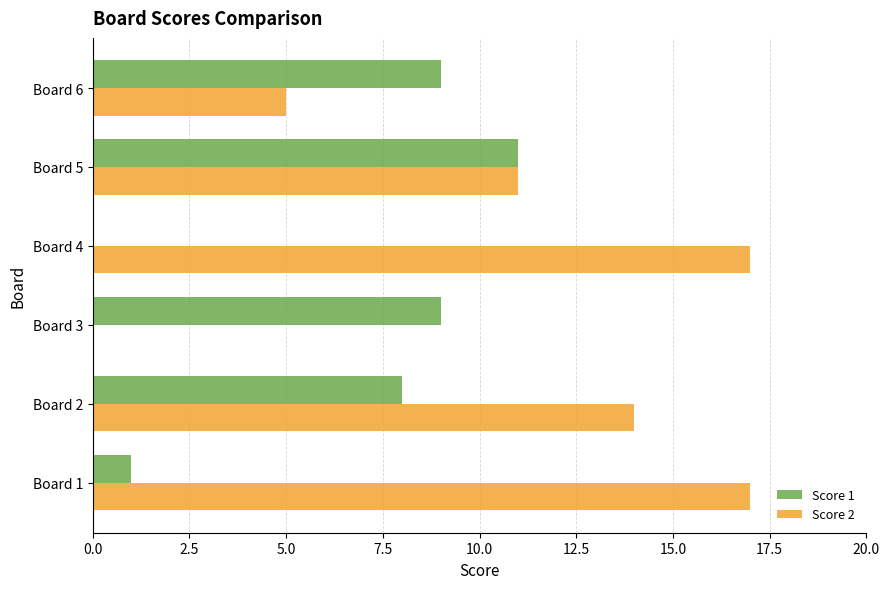

Which series has the widest spread of values?

Score 2